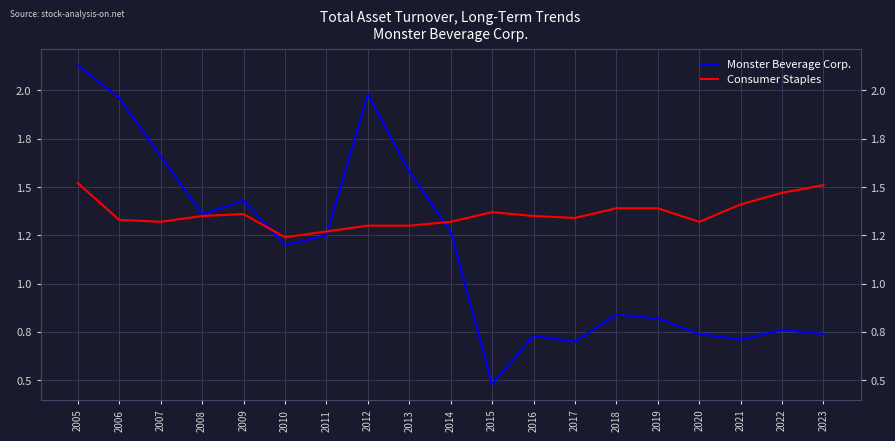

At which category is the sum across all series the highest?

2005